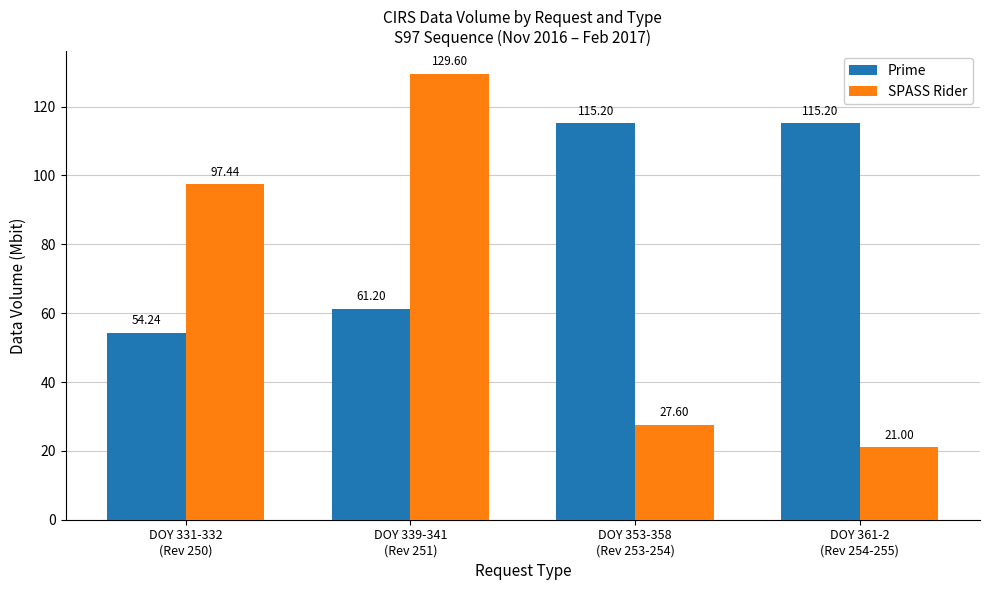

At how many categories does at least one series exceed 120?

1